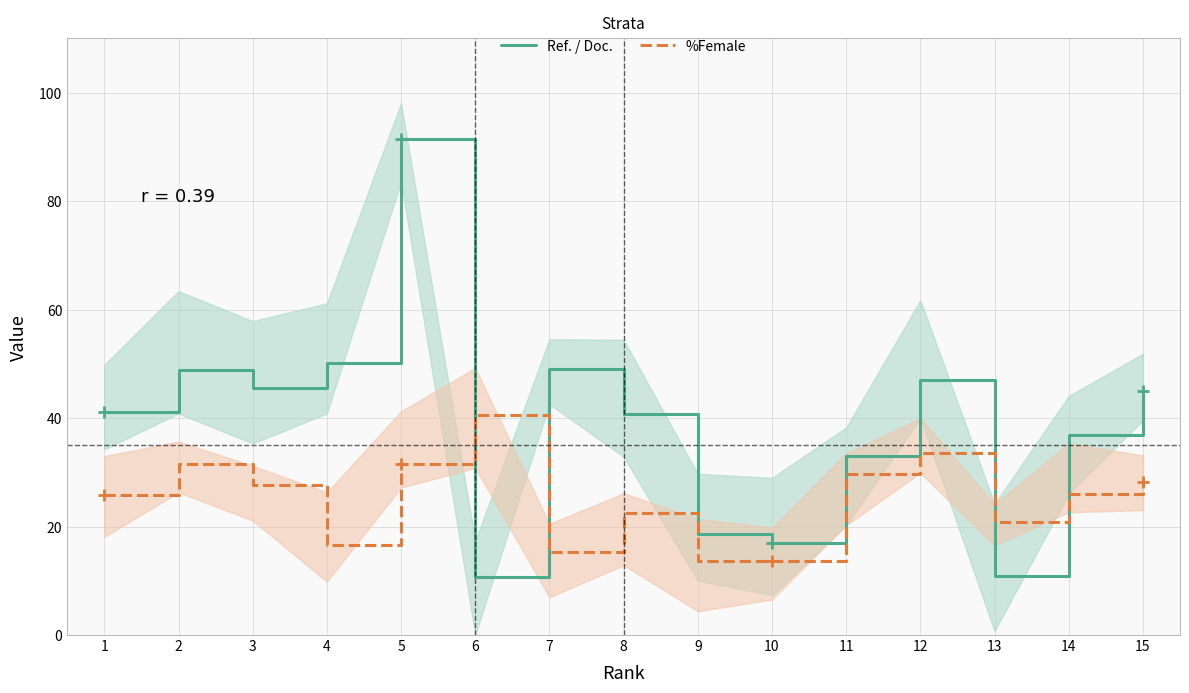

What is the value of the Ref. / Doc. point at the 6th from the left?

10.8